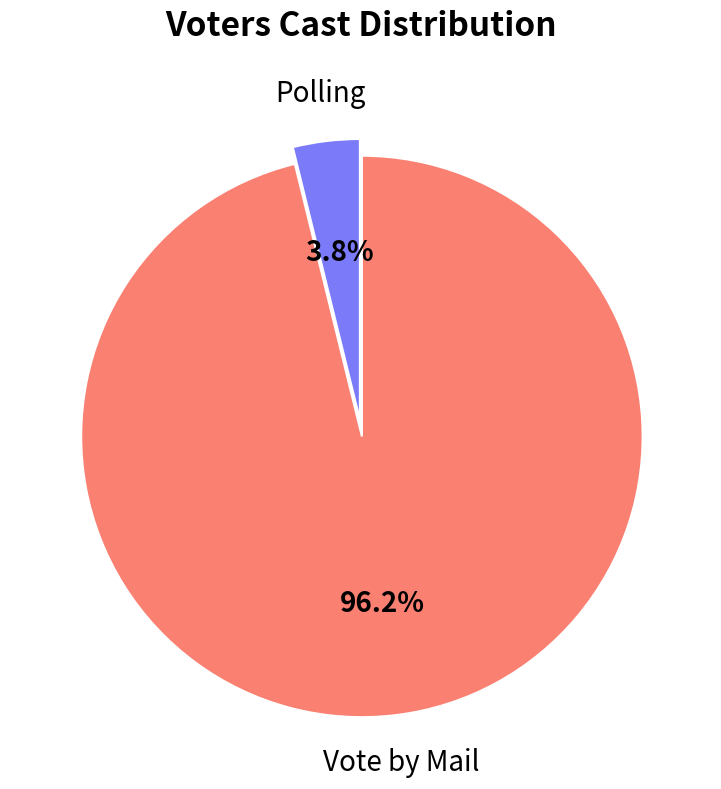

How many segments does this pie chart have?

2